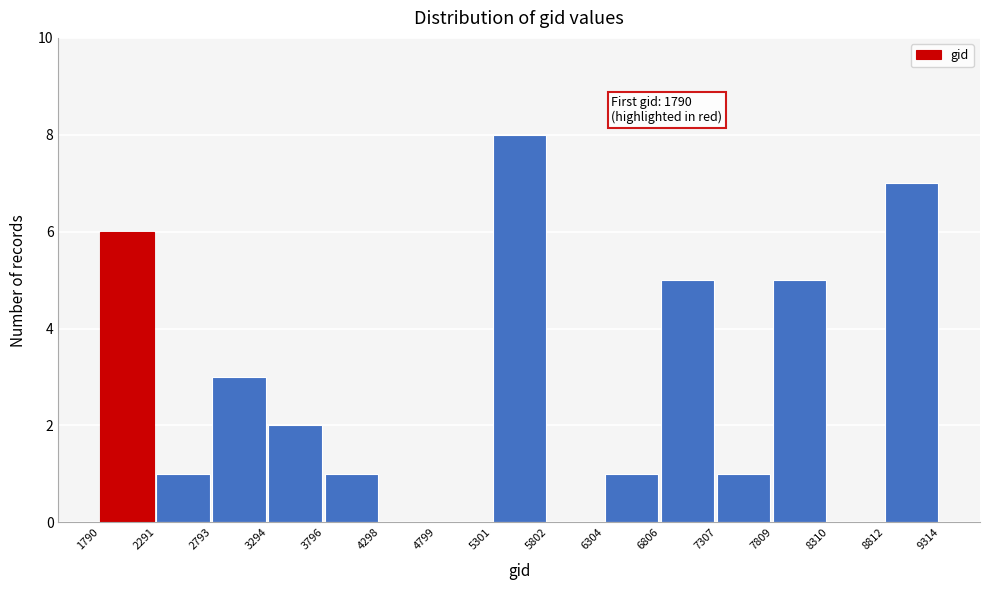

Which range on the x-axis has the tallest bar?

5301 to 5802